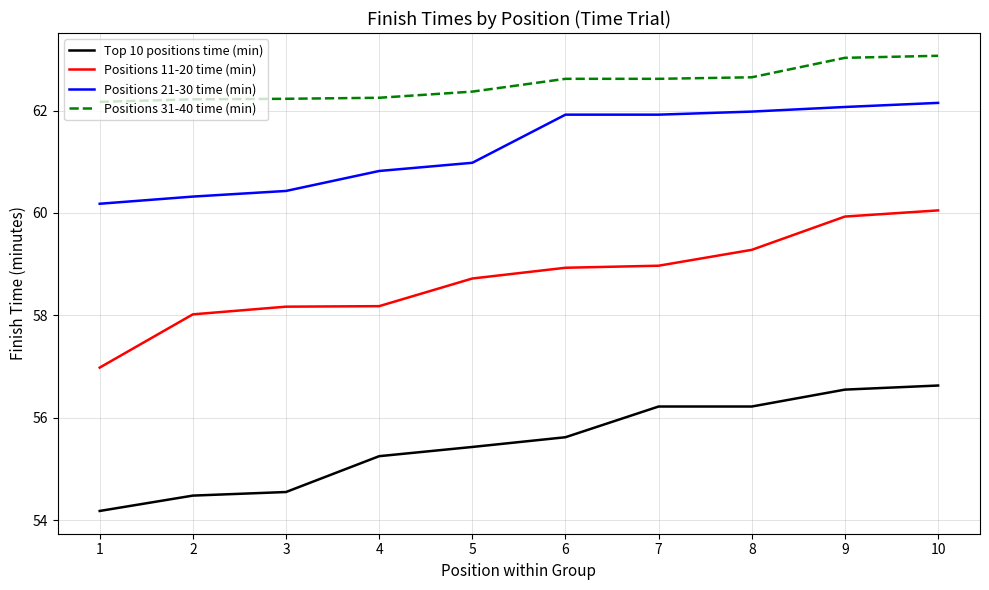

True or false: Positions 31-40 time (min) and Top 10 positions time (min) cross at least once.

False